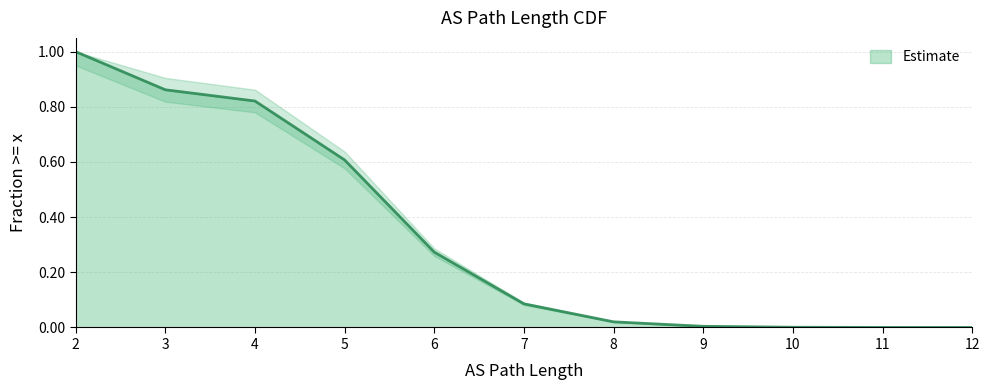

Between 6 and 11, which is larger?

6